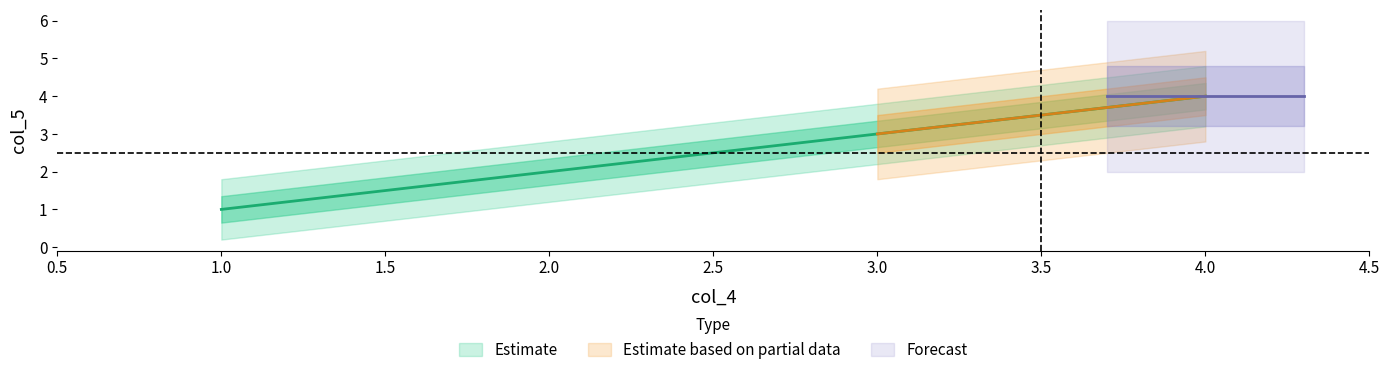

Reading right to left, extract all data points from this chart.

4	3	2	1